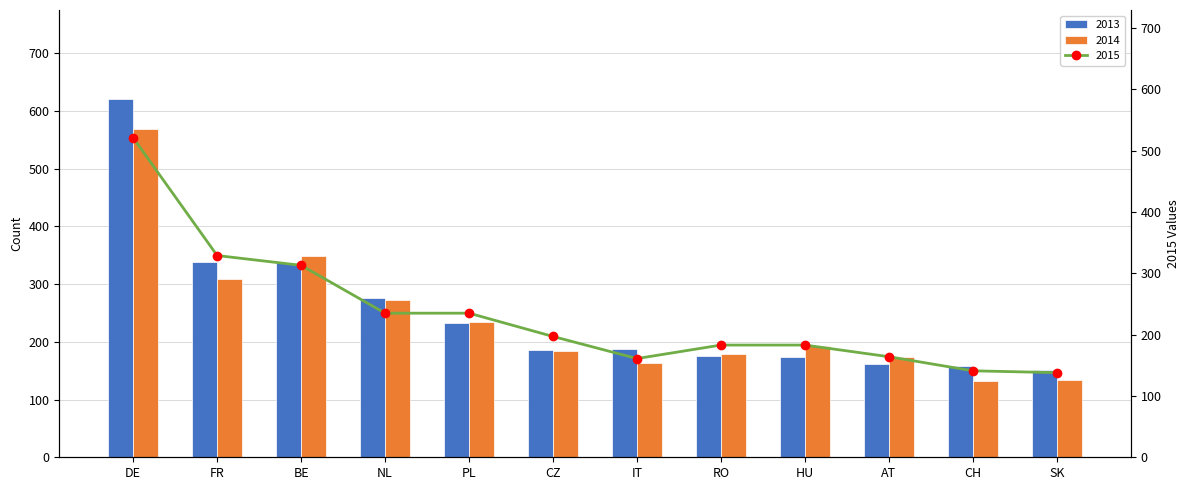

Is it true that 2015 equals 235 at NL?

True